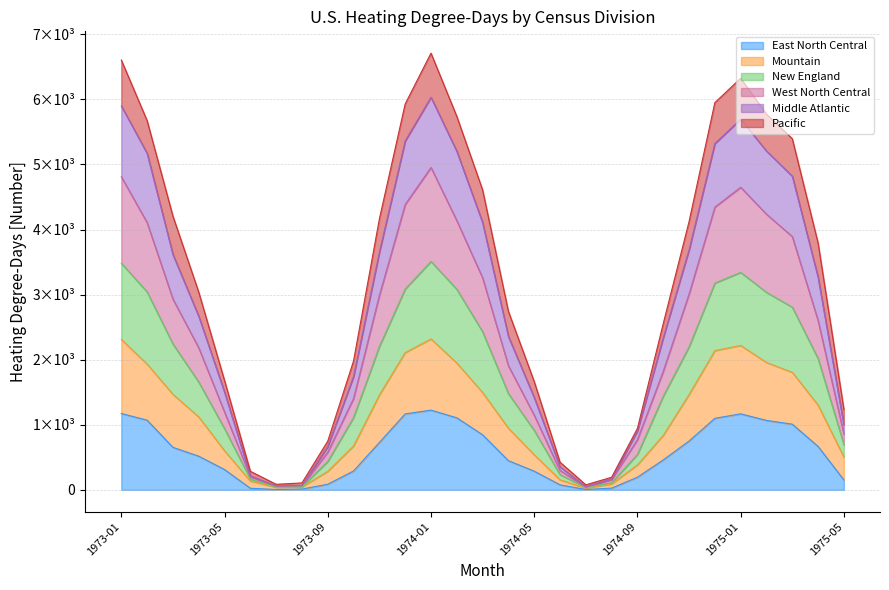

True or false: Mountain and New England cross at least once.

False